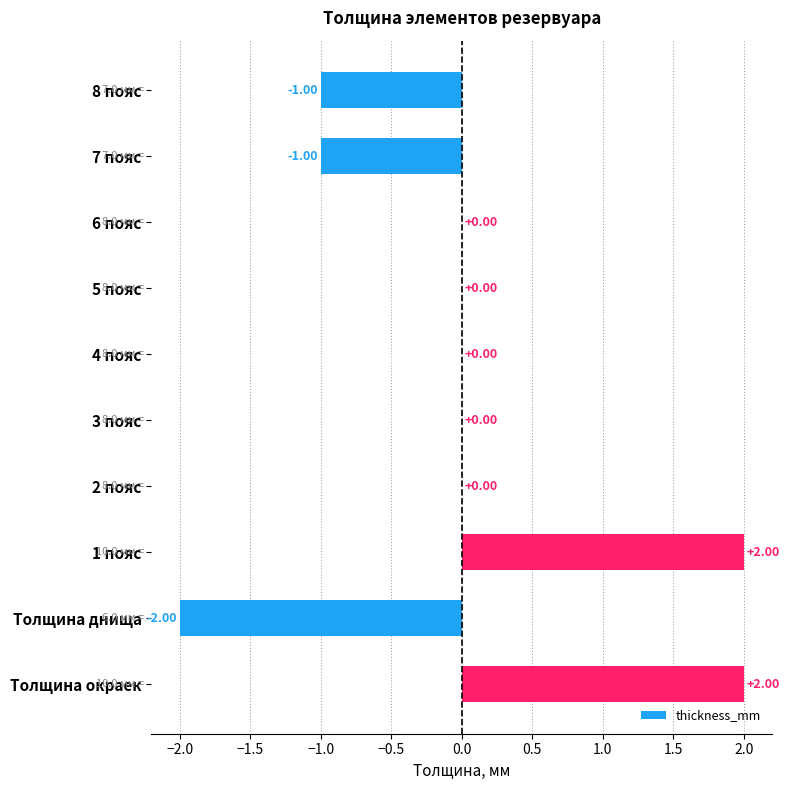

Between 1 пояс and 6 пояс, which is larger?

1 пояс